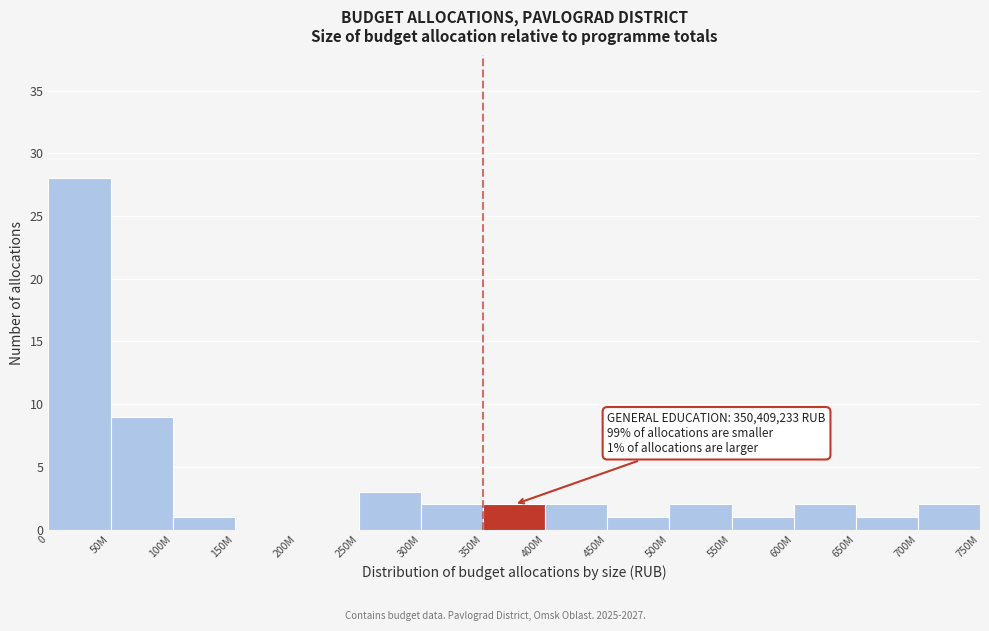

Reading left to right, list all the values displayed in this chart.

0=28	50M=9	100M=1	150M=0	200M=0	250M=3	300M=2	350M=2	400M=2	450M=1	500M=2	550M=1	600M=2	650M=1	700M=2